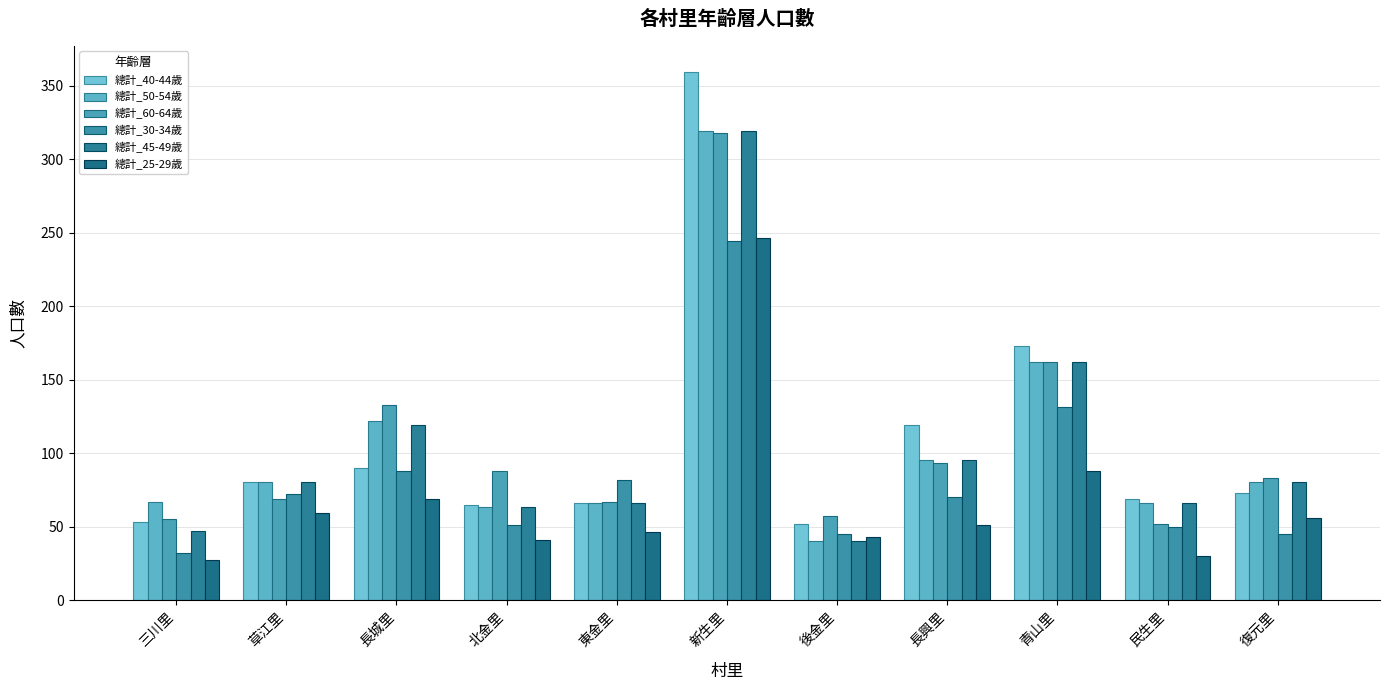

Is the value of 總計_30-34歲 at 東金里 greater than the value of 總計_40-44歲 at 長興里?

No